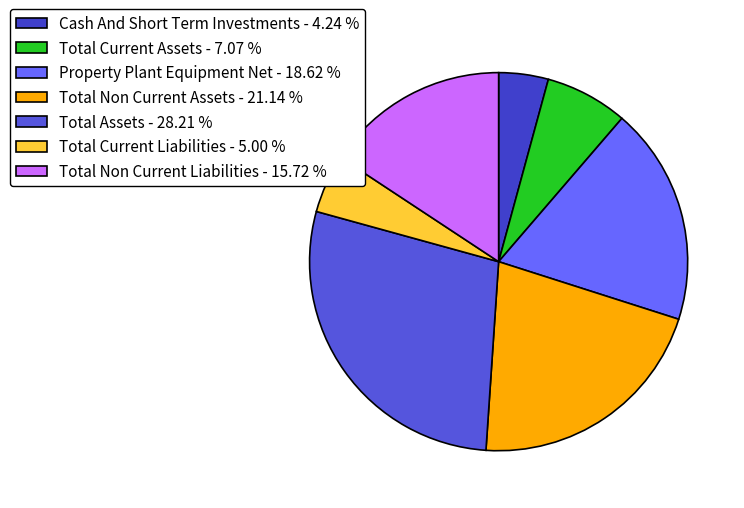

To the nearest percent, what is the combined percentage of Total Assets and Total Current Assets?

35%